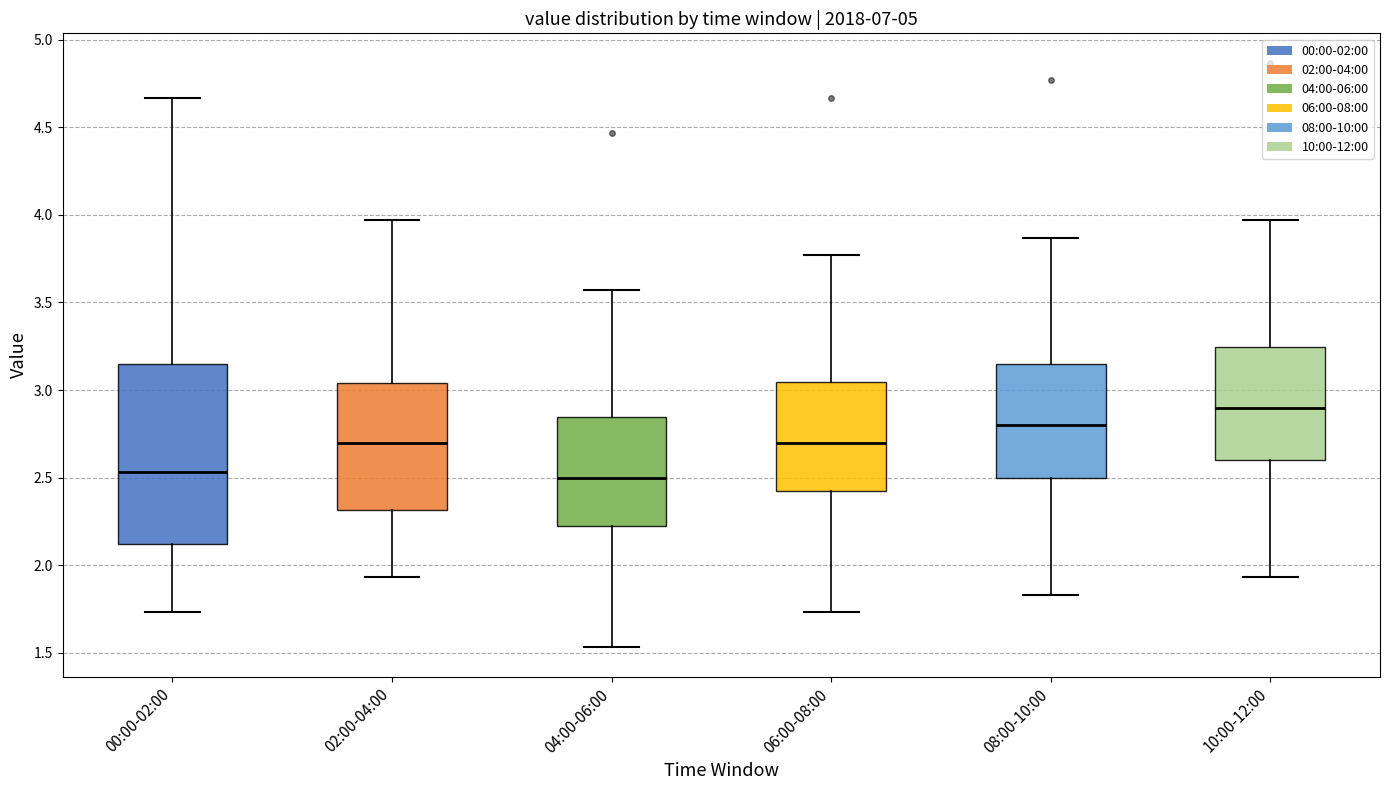

Reading left to right, read every box against the y-axis: the position of its median line, the range the box covers, and the ends of its whiskers. The values are not printed on the chart, so give them approximately, as read against the axis.

00:00-02:00: median 2.55, box 2.10 to 3.15, whiskers 1.75 to 4.65
02:00-04:00: median 2.70, box 2.30 to 3.05, whiskers 1.95 to 3.95
04:00-06:00: median 2.50, box 2.20 to 2.85, whiskers 1.55 to 3.55
06:00-08:00: median 2.70, box 2.40 to 3.05, whiskers 1.75 to 3.75
08:00-10:00: median 2.80, box 2.50 to 3.15, whiskers 1.85 to 3.85
10:00-12:00: median 2.90, box 2.60 to 3.25, whiskers 1.95 to 3.95